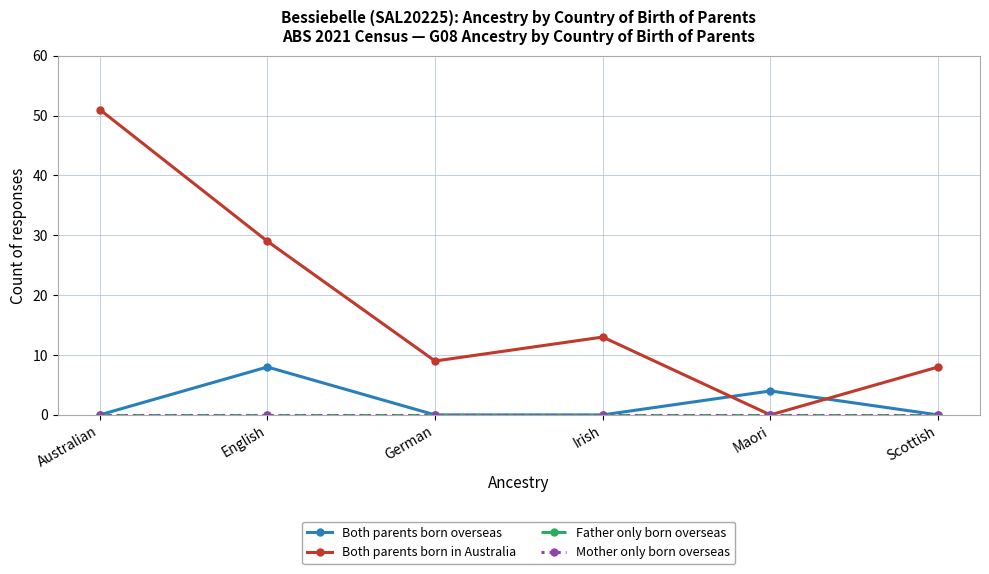

How many lines are shown in the chart?

4